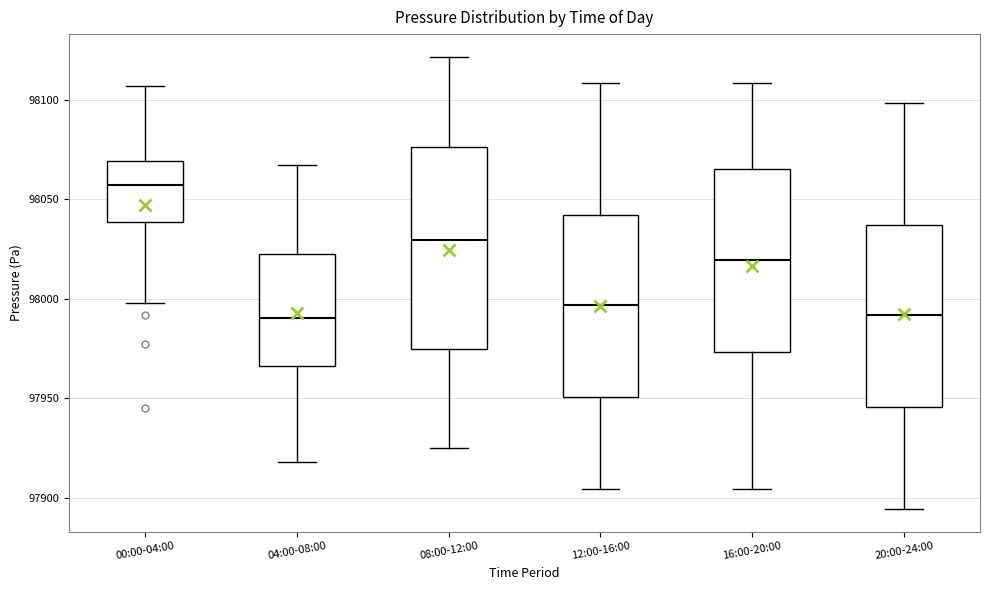

Reading left to right, read every box against the y-axis: the position of its median line, the range the box covers, and the ends of its whiskers. The values are not printed on the chart, so give them approximately, as read against the axis.

00:00-04:00: median 98055, box 98040 to 98070, whiskers 98000 to 98105
04:00-08:00: median 97990, box 97965 to 98020, whiskers 97920 to 98065
08:00-12:00: median 98030, box 97975 to 98075, whiskers 97925 to 98120
12:00-16:00: median 97995, box 97950 to 98040, whiskers 97905 to 98110
16:00-20:00: median 98020, box 97975 to 98065, whiskers 97905 to 98110
20:00-24:00: median 97990, box 97945 to 98035, whiskers 97895 to 98100